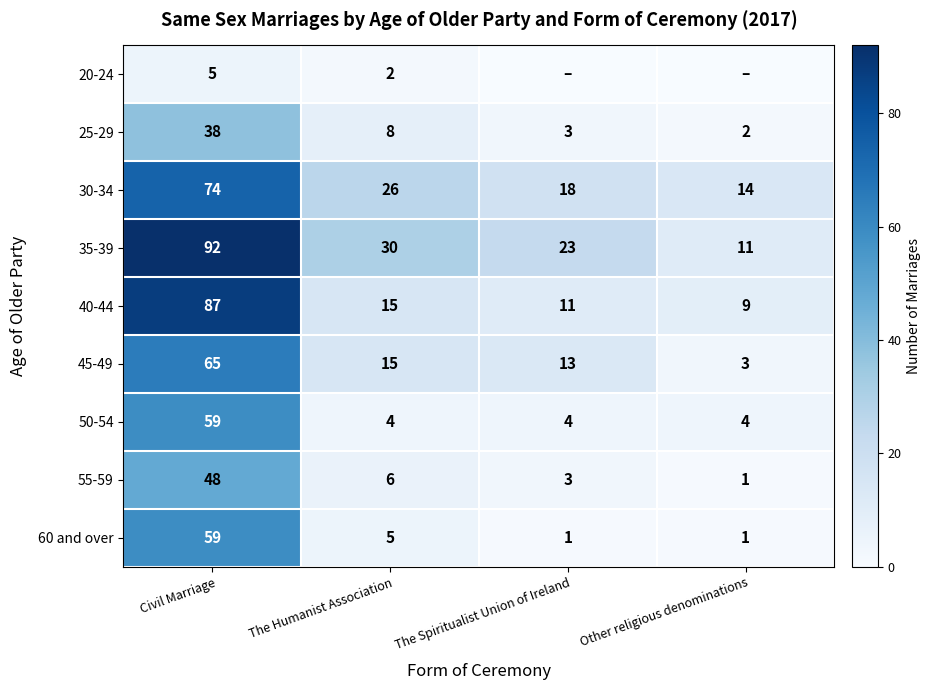

Where does the 35-39 series first go above 30?

Civil Marriage